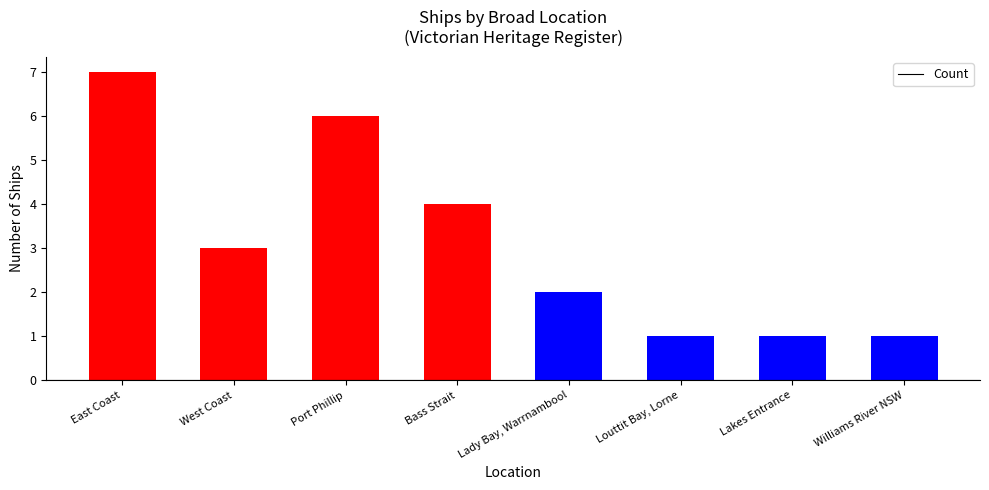

What is the greatest value displayed?

7